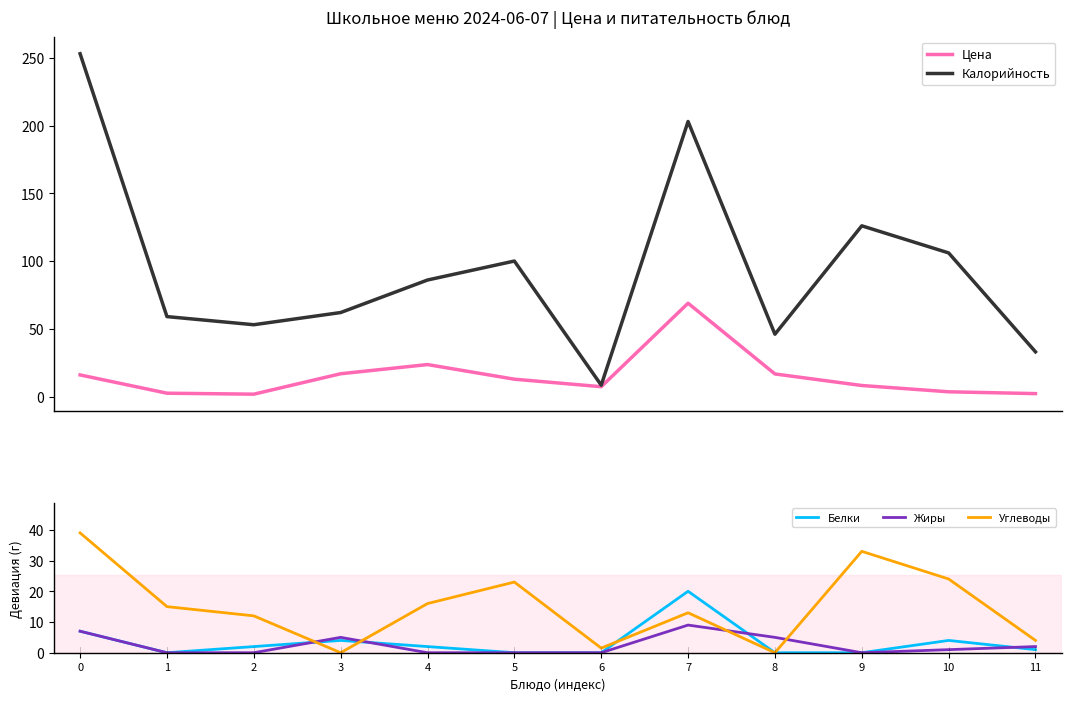

Is the value of Цена at 2 greater than the value of Белки at 10?

No